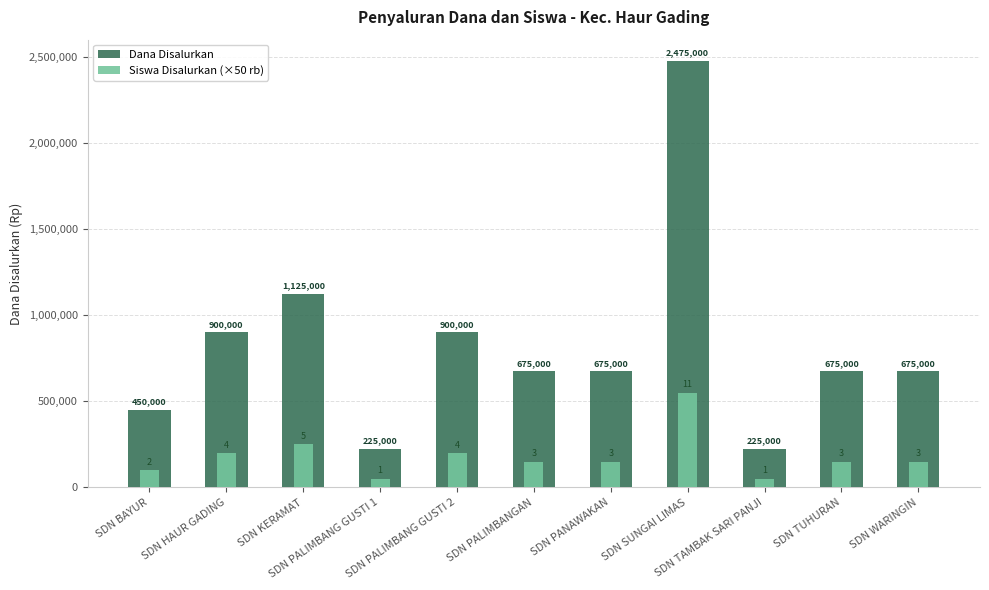

What is the difference between the maximum and minimum values in the Dana Disalurkan series?

2250000